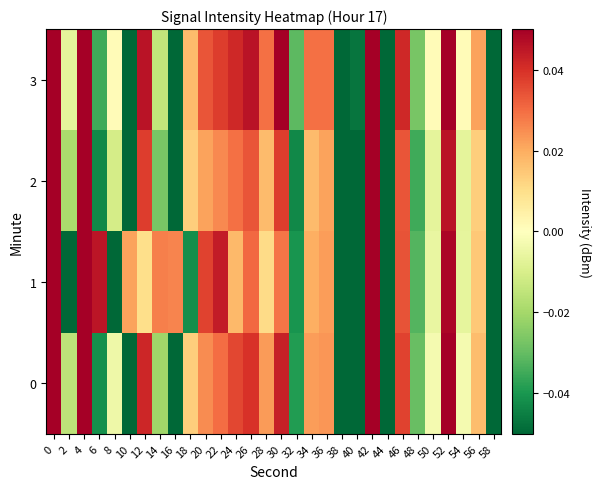

Reading left to right, list all the values displayed in this chart.

0: 0=0.1	2=-0.0	4=0.1	6=-0.0	8=-0.0	10=-0.1	12=0.0	14=-0.0	16=-0.1	18=0.0	20=0.0	22=0.0	24=0.0	26=0.0	28=0.0	30=0.0	32=-0.0	34=0.0	36=0.0	38=-0.1	40=-0.1	42=0.1	44=-0.1	46=0.0	48=-0.0	50=-0.0	52=0.1	54=-0.0	56=0.0	58=-0.1
1: 0=0.1	2=-0.1	4=0.1	6=0.0	8=-0.1	10=0.0	12=0.0	14=0.0	16=0.0	18=-0.0	20=0.0	22=0.0	24=0.0	26=0.0	28=0.0	30=0.0	32=-0.0	34=0.0	36=0.0	38=-0.1	40=-0.1	42=0.1	44=-0.1	46=0.0	48=-0.0	50=-0.0	52=0.0	54=-0.0	56=0.0	58=-0.1
2: 0=0.1	2=-0.0	4=0.1	6=-0.0	8=-0.0	10=-0.1	12=0.0	14=-0.0	16=-0.1	18=0.0	20=0.0	22=0.0	24=0.0	26=0.0	28=0.0	30=0.0	32=-0.0	34=0.0	36=0.0	38=-0.1	40=-0.1	42=0.1	44=-0.1	46=0.0	48=-0.0	50=-0.0	52=0.0	54=-0.0	56=0.0	58=-0.1
3: 0=0.1	2=-0.0	4=0.1	6=-0.0	8=0.0	10=-0.1	12=0.0	14=-0.0	16=-0.1	18=0.0	20=0.0	22=0.0	24=0.0	26=0.0	28=0.0	30=0.0	32=-0.0	34=0.0	36=0.0	38=-0.1	40=-0.0	42=0.1	44=-0.1	46=0.0	48=-0.0	50=0.0	52=0.1	54=0.0	56=0.0	58=-0.1